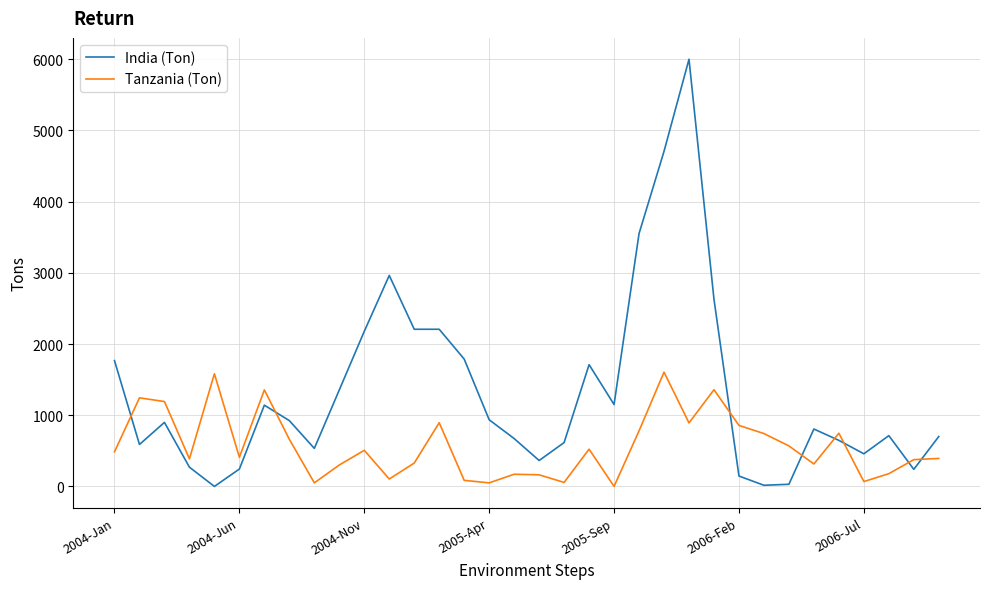

Which series has the widest spread of values?

India (Ton)